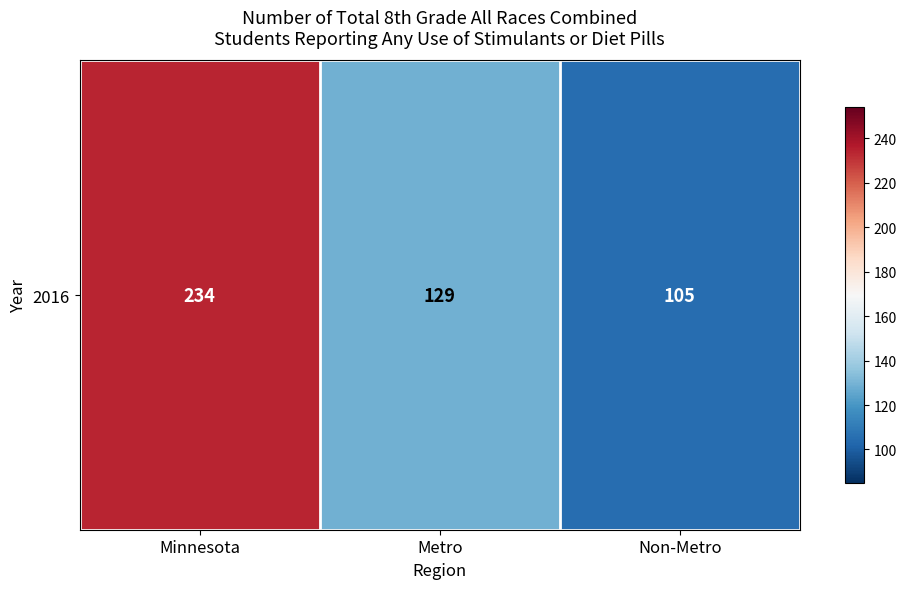

Reading right to left, list all the values displayed in this chart.

105	129	234